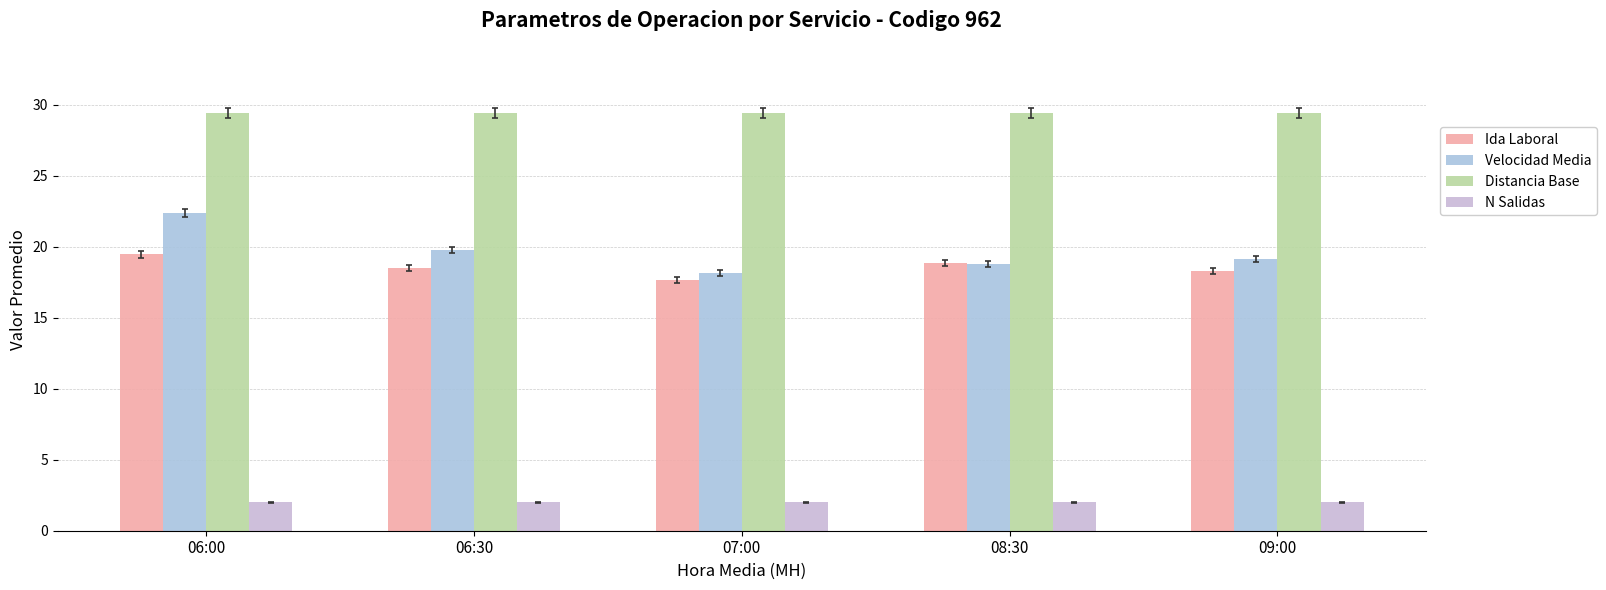

How many data points in Ida Laboral are above 18?

4